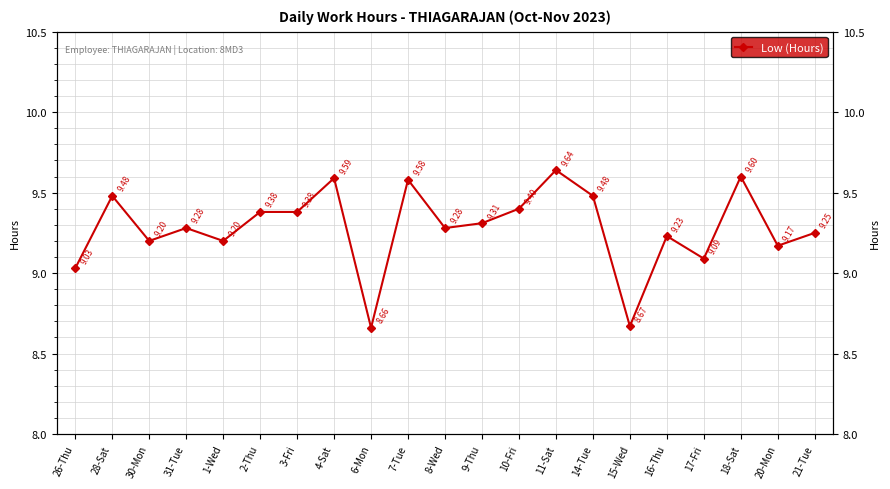

Rank the categories by value from lowest to highest.

6-Mon, 15-Wed, 26-Thu, 17-Fri, 20-Mon, 30-Mon, 1-Wed, 16-Thu, 21-Tue, 31-Tue, 8-Wed, 9-Thu, 2-Thu, 3-Fri, 10-Fri, 28-Sat, 14-Tue, 7-Tue, 4-Sat, 18-Sat, 11-Sat